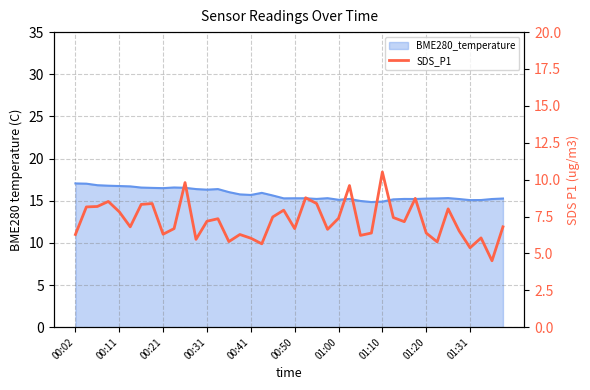

How many values are below 7?

20